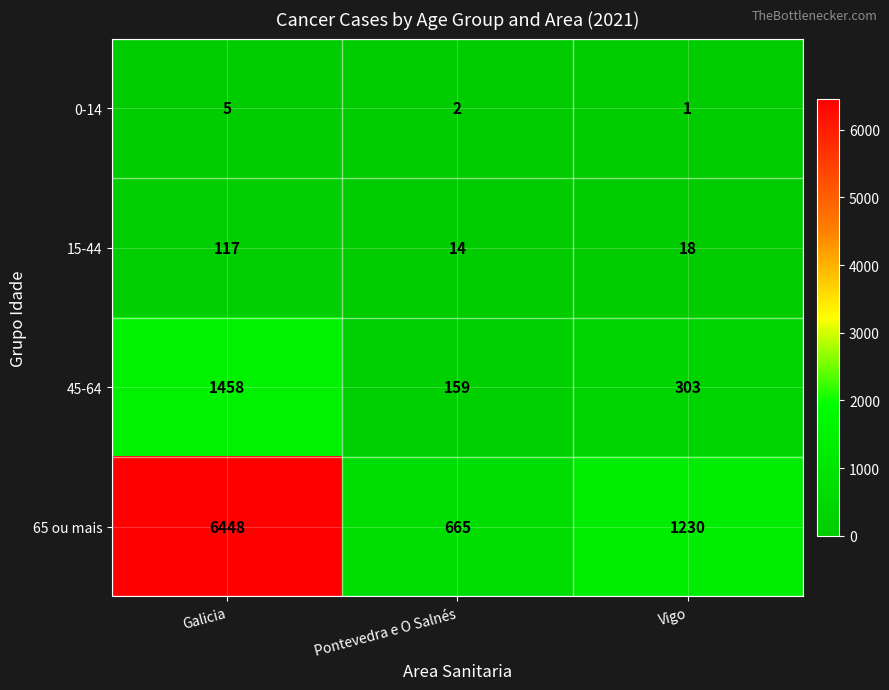

Reading left to right, extract all data points from this chart.

0-14: 5	2	1
15-44: 117	14	18
45-64: 1458	159	303
65 ou mais: 6448	665	1230